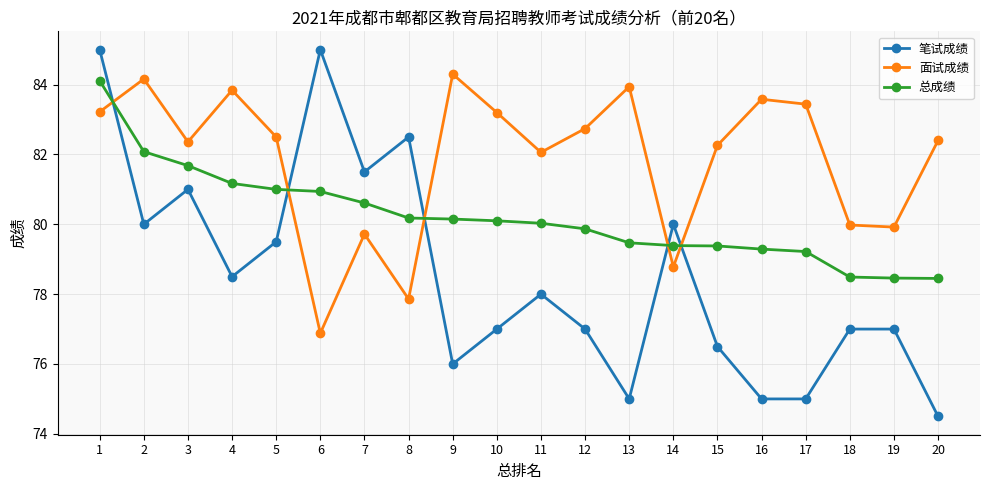

At which category is the sum across all series the highest?

1